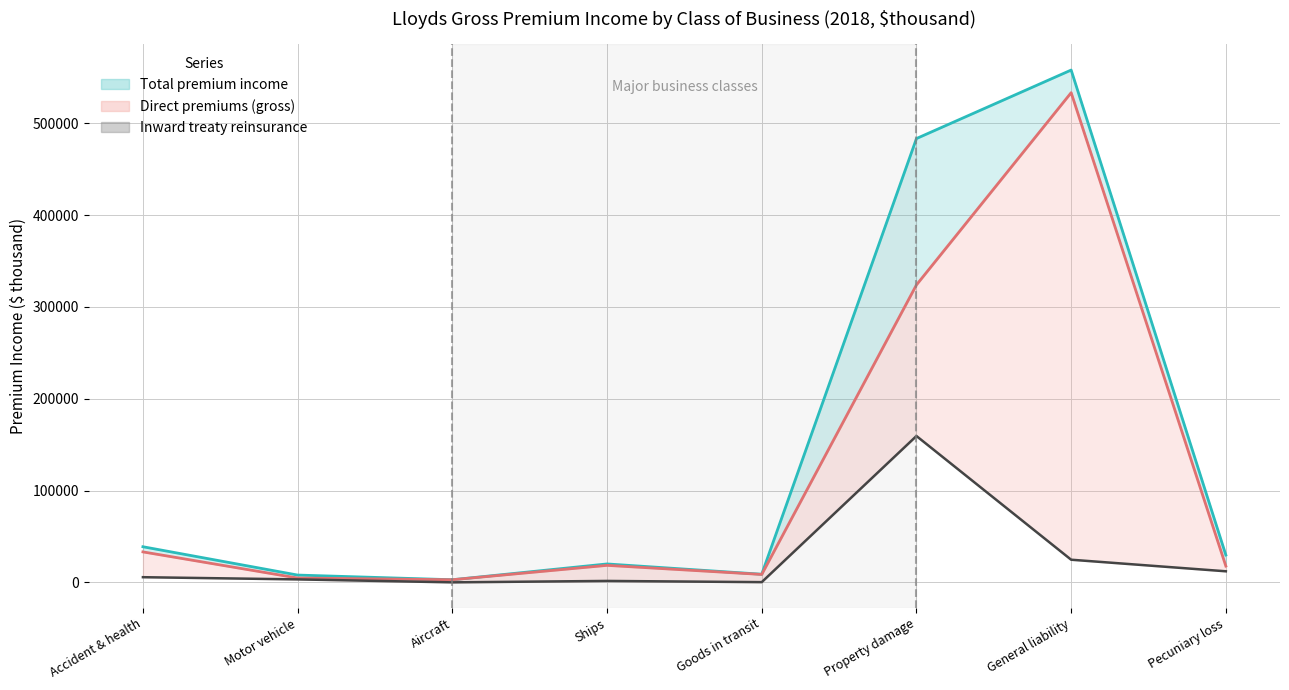

What is the value of the Inward treaty reinsurance point at the 7th from the left?

24637